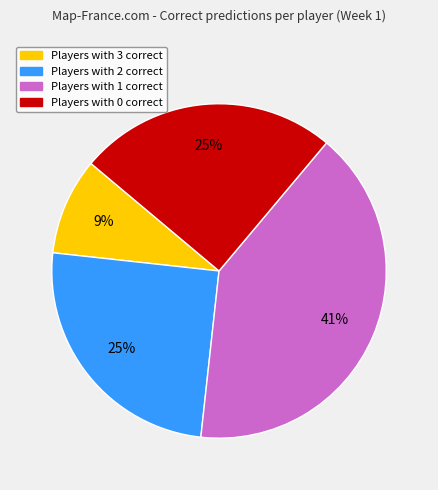

Does any single category account for the majority?

No